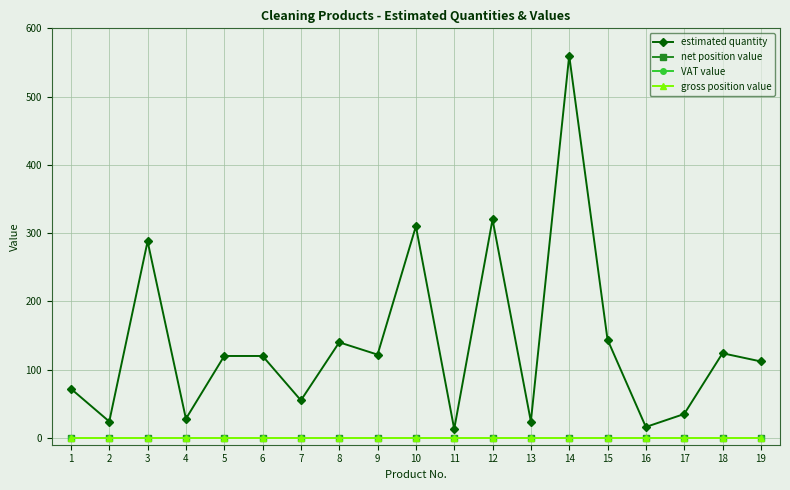

What is the spread (max minus min) of values at 3?

288